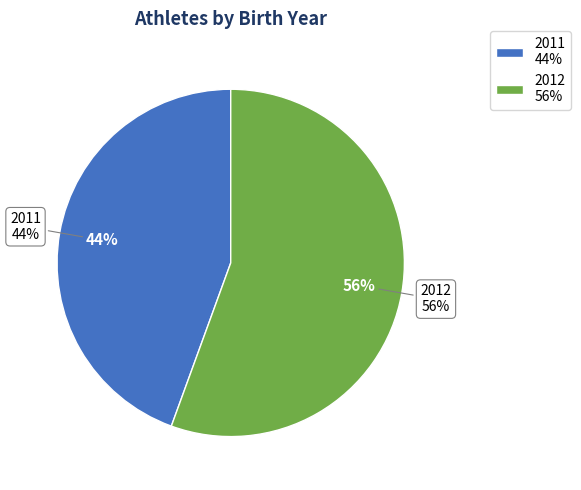

Which category has the smallest portion of the pie?

2011